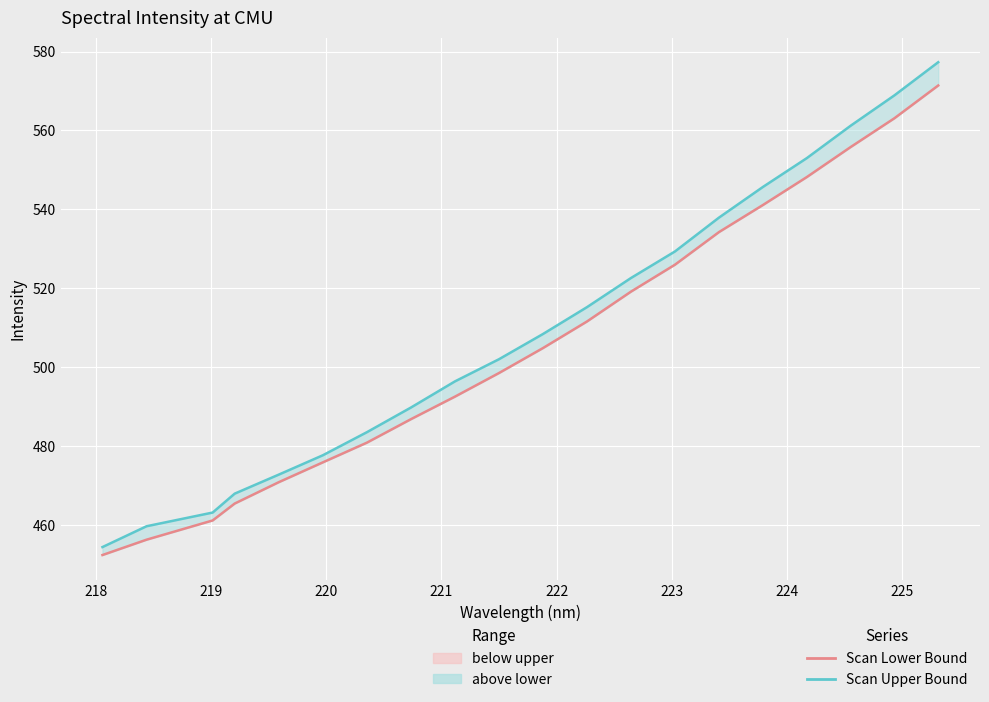

What are all the series names shown in the legend?

Scan Lower Bound, Scan Upper Bound